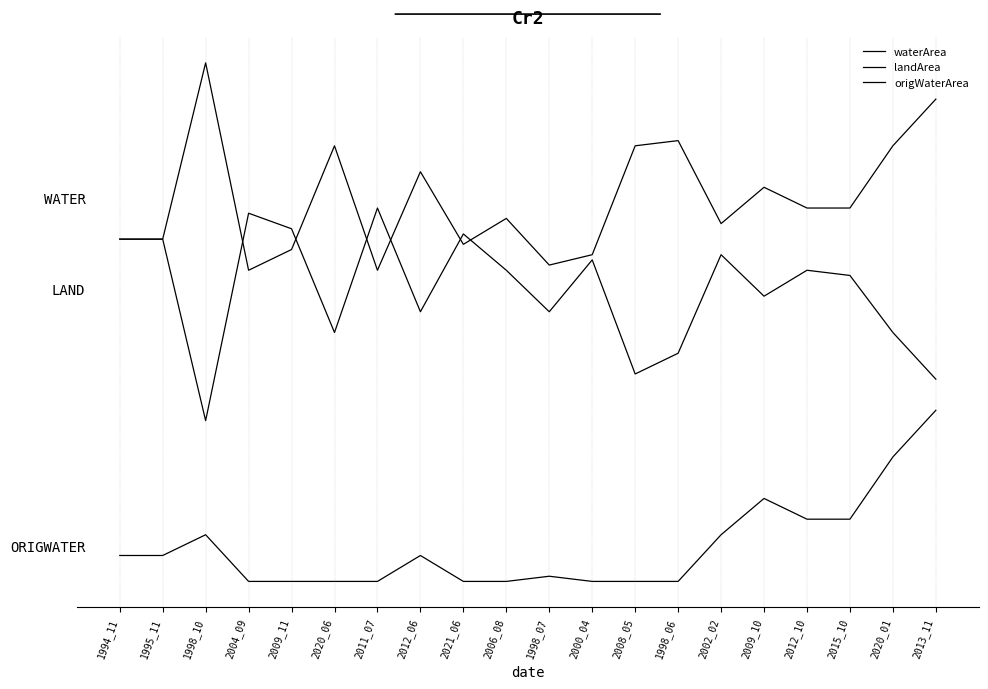

True or false: origWaterArea has more than 0 points higher than both neighbors.

True